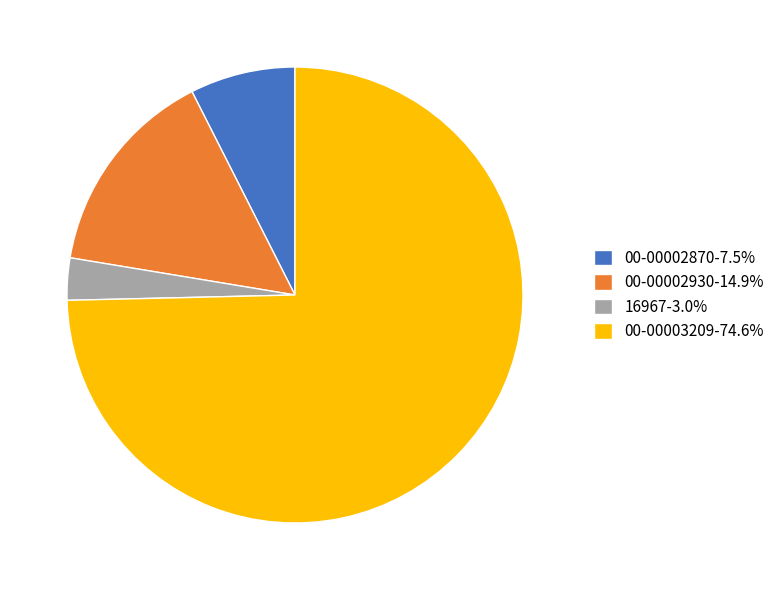

Is there any slice that represents more than half of the pie?

Yes